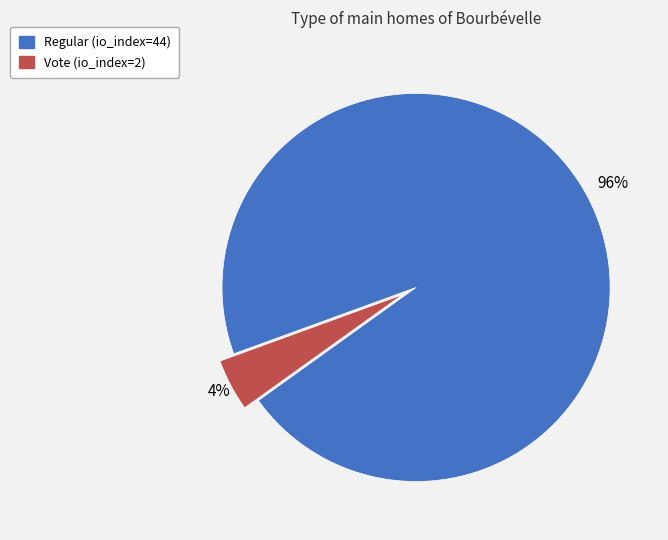

Which has a higher value, Regular (io_index=44) or Vote (io_index=2)?

Regular (io_index=44)